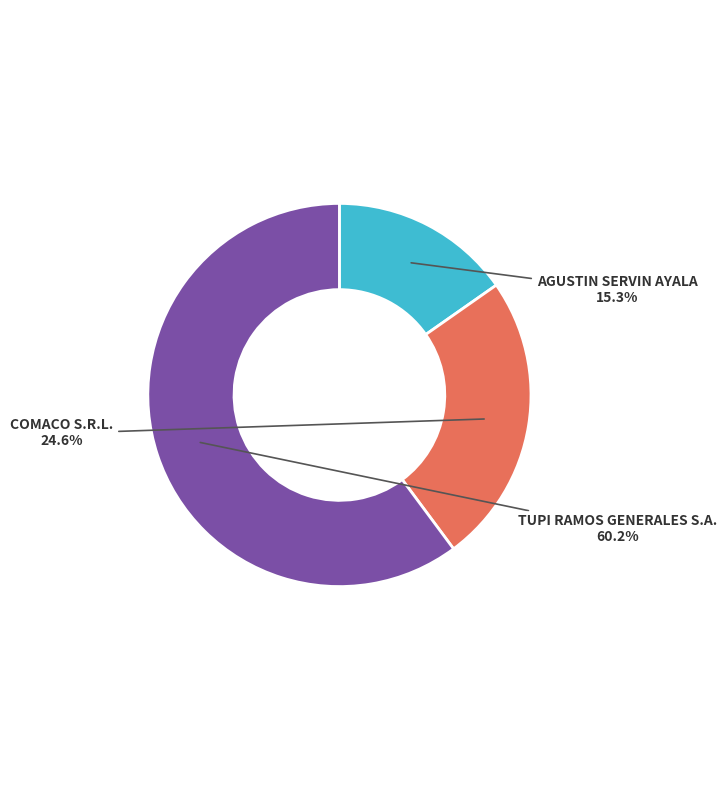

Between COMACO S.R.L. and TUPI RAMOS GENERALES S.A., which is larger?

TUPI RAMOS GENERALES S.A.